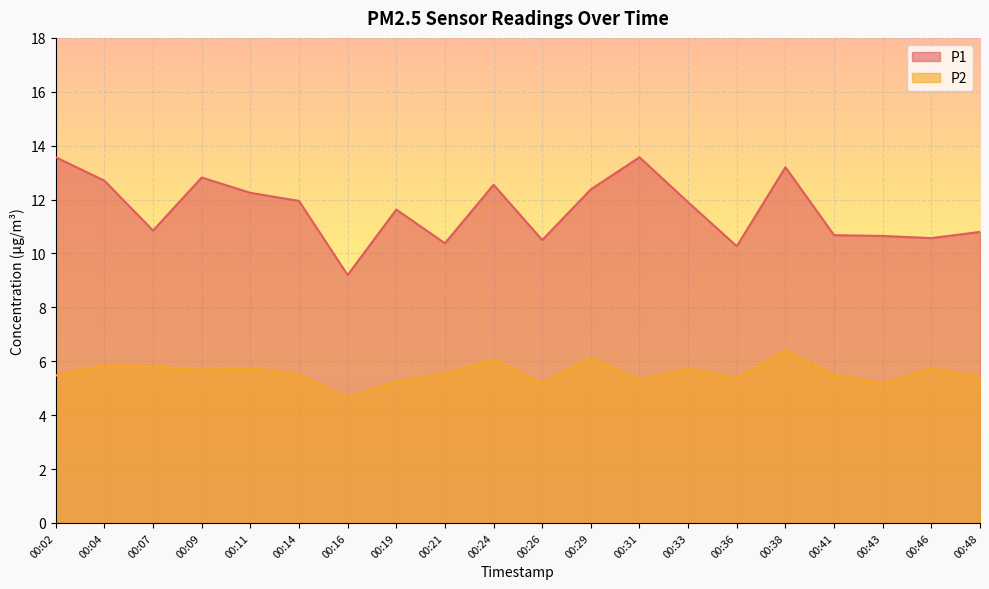

Rank the series by their maximum value, from lowest to highest.

P2, P1